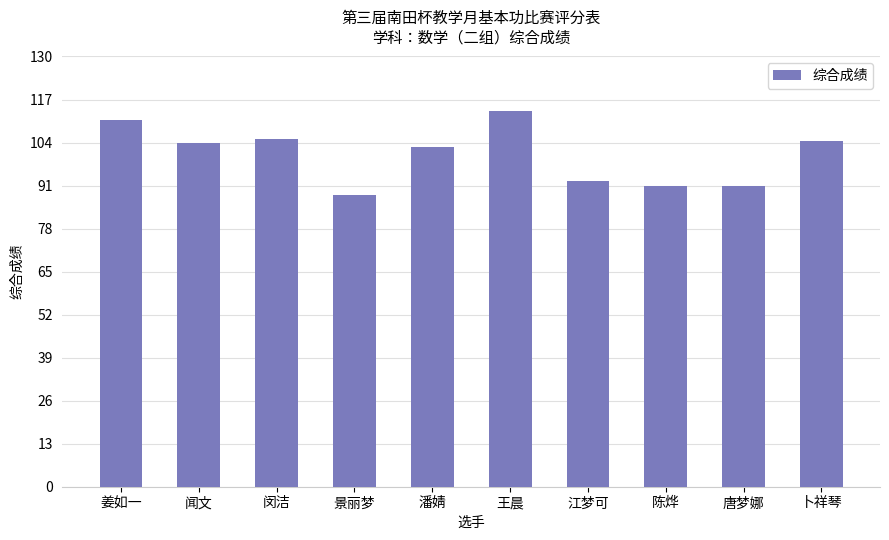

What position from the right is 潘婧?

6